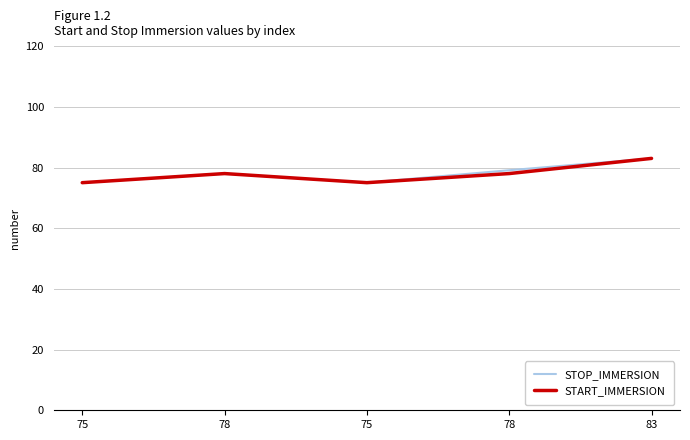

Does the chart have visible grid lines?

Yes